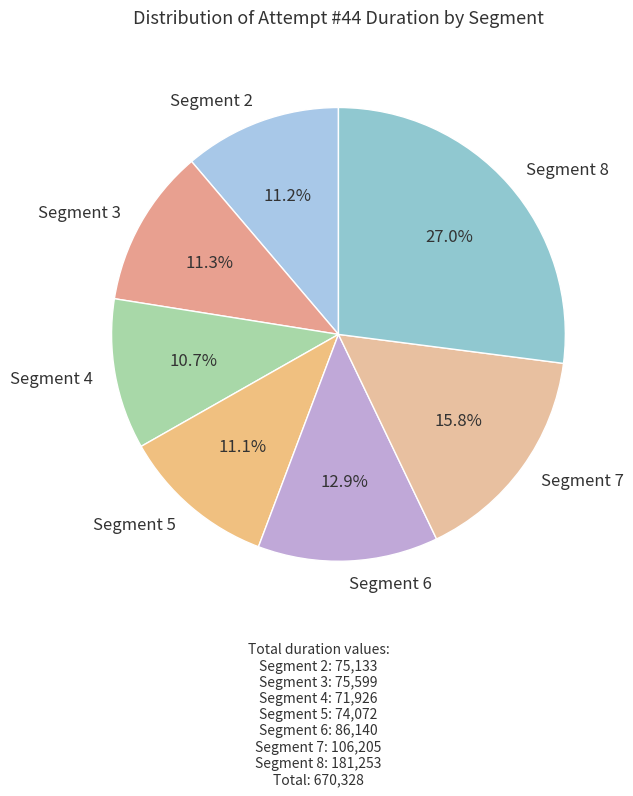

How many slices are in this pie chart?

7